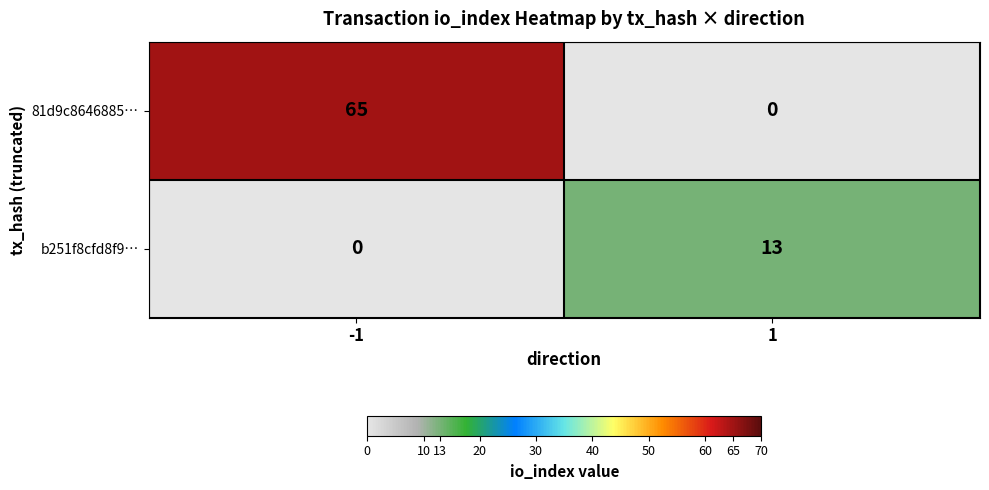

List the series in order of their peak value, lowest first.

b251f8cfd8f9…, 81d9c8646885…